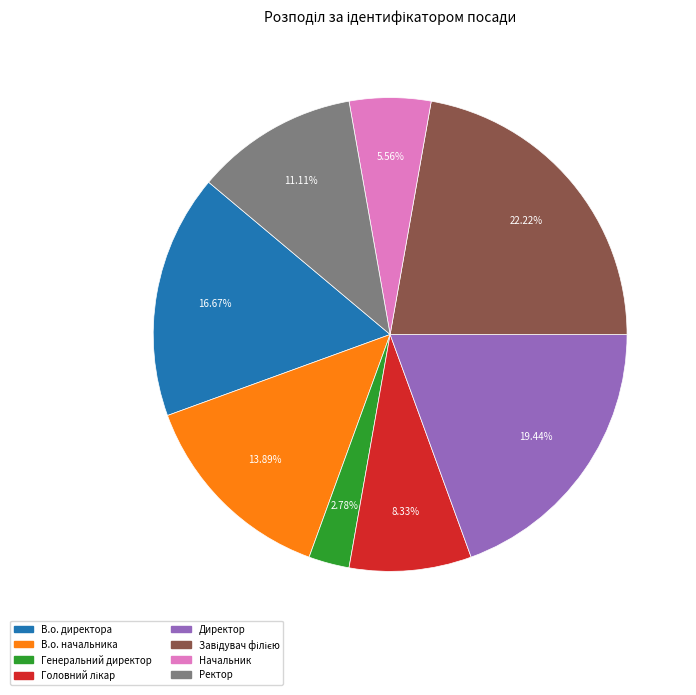

How many segments does this pie chart have?

8